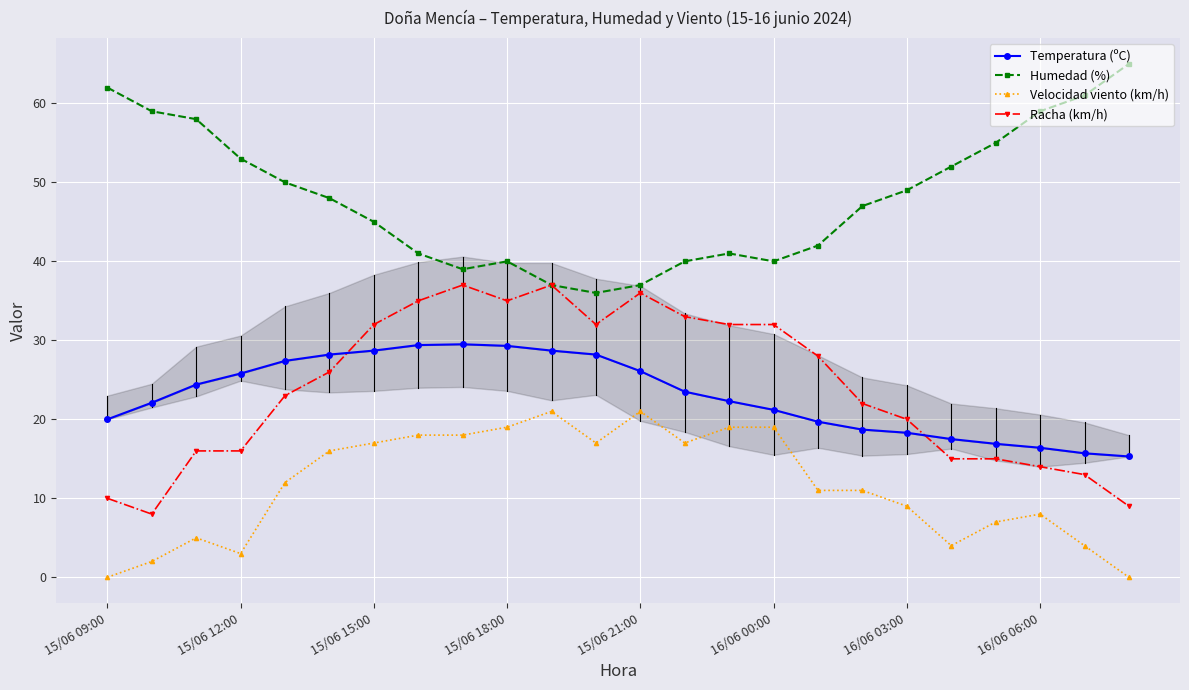

The value of Humedad (%) at 15/06 18:00 is 52. True or false?

False